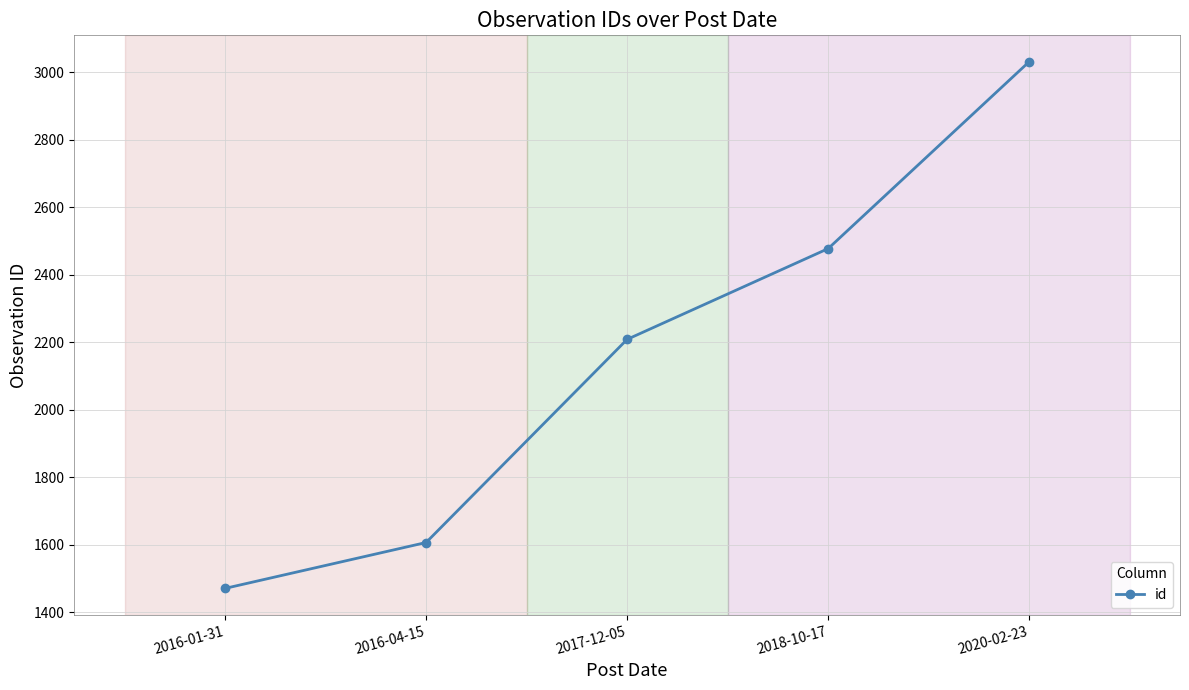

The chart shows a value of 3032 at 2020-02-23. True or false?

True